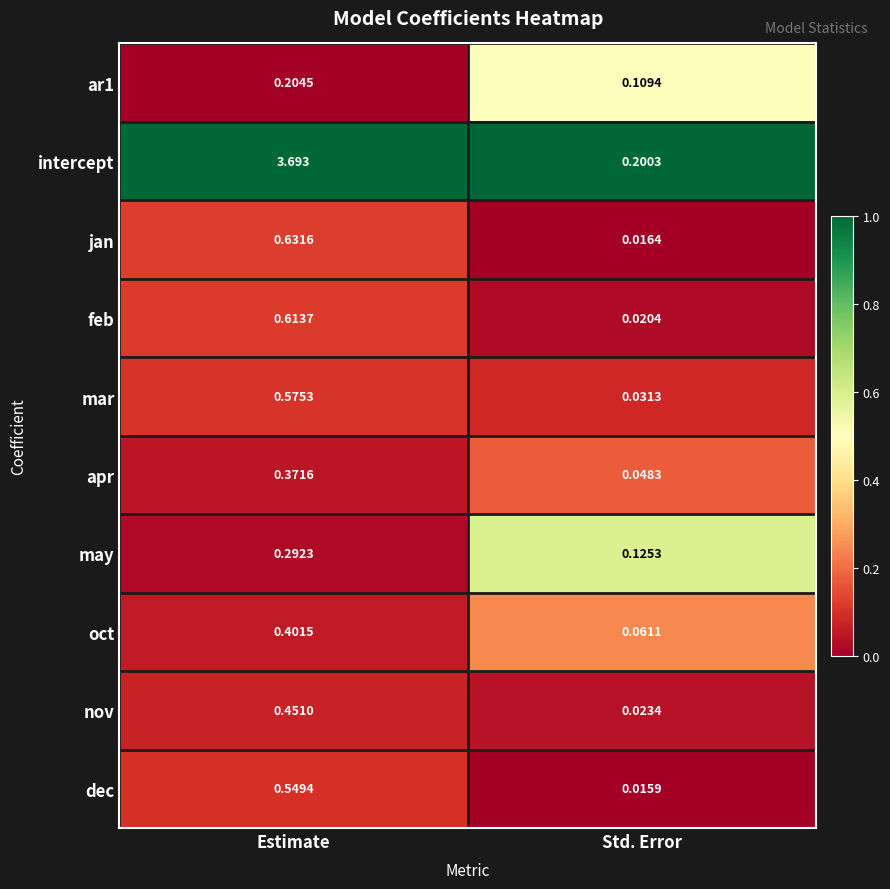

Between Estimate and Std. Error, which series saw the biggest shift?

intercept